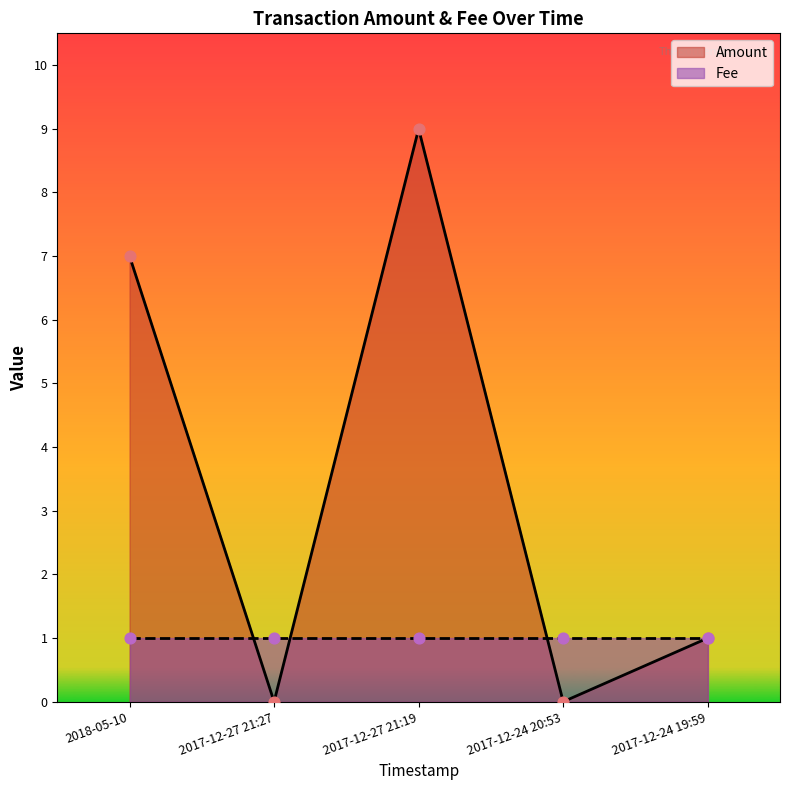

Between 2017-12-24 19:59 and 2018-05-10, which is larger?

2018-05-10